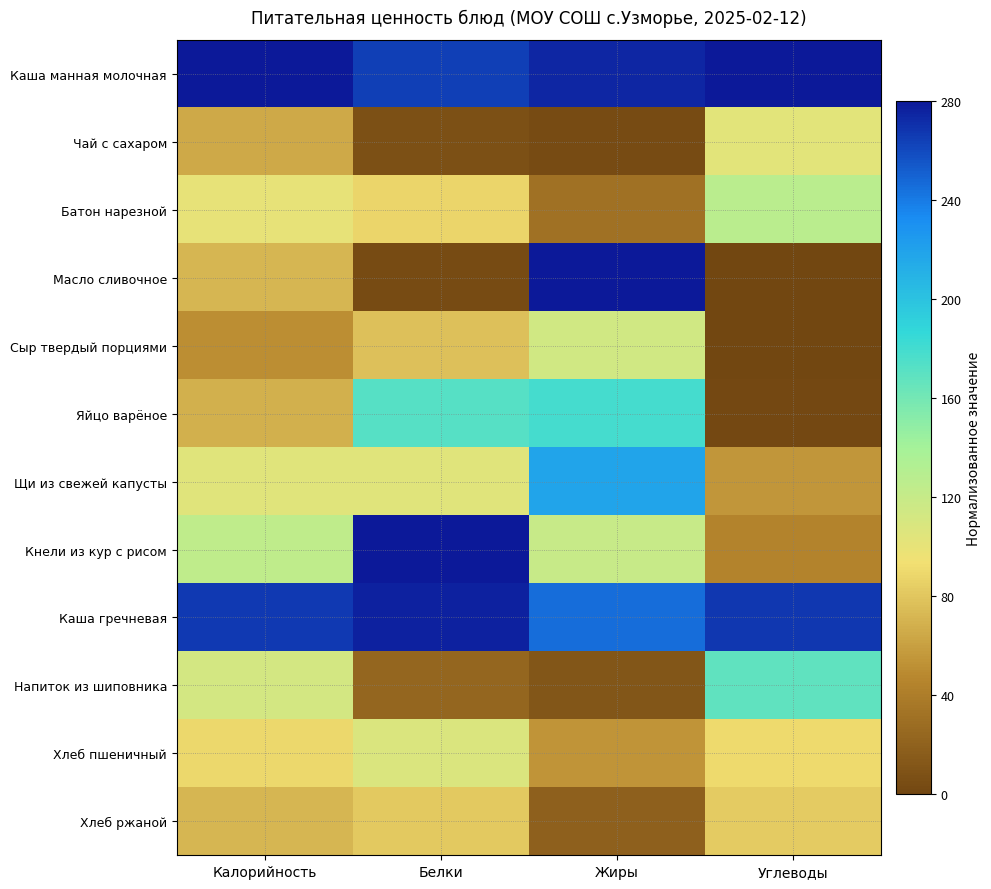

What is the difference between the highest and lowest values at Белки?

276.6